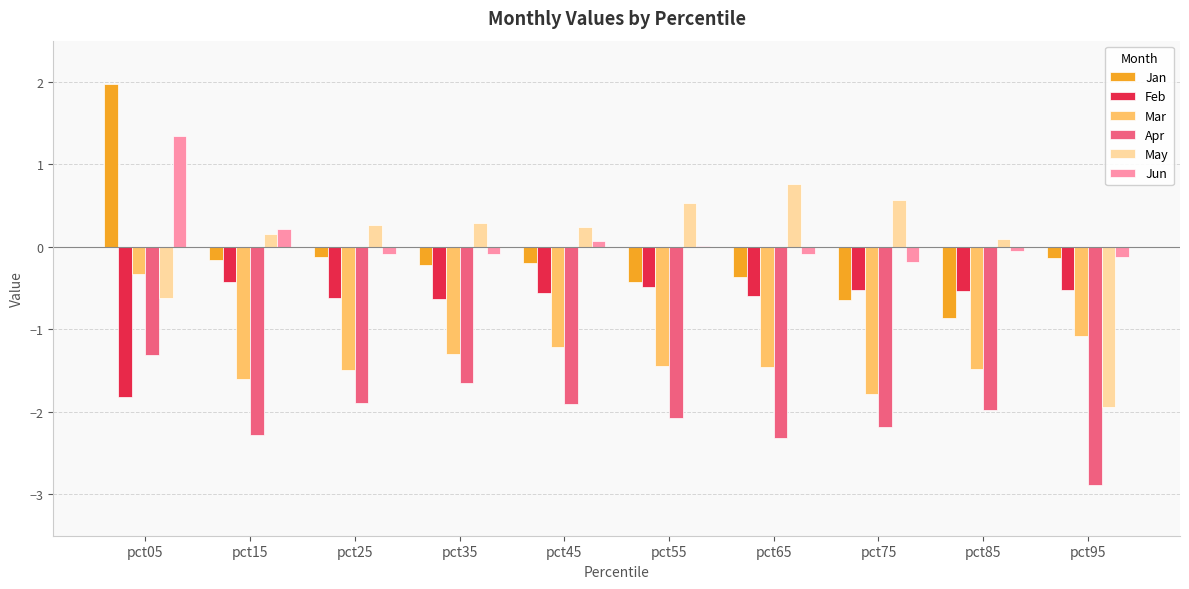

Does the chart contain stacked bars?

No